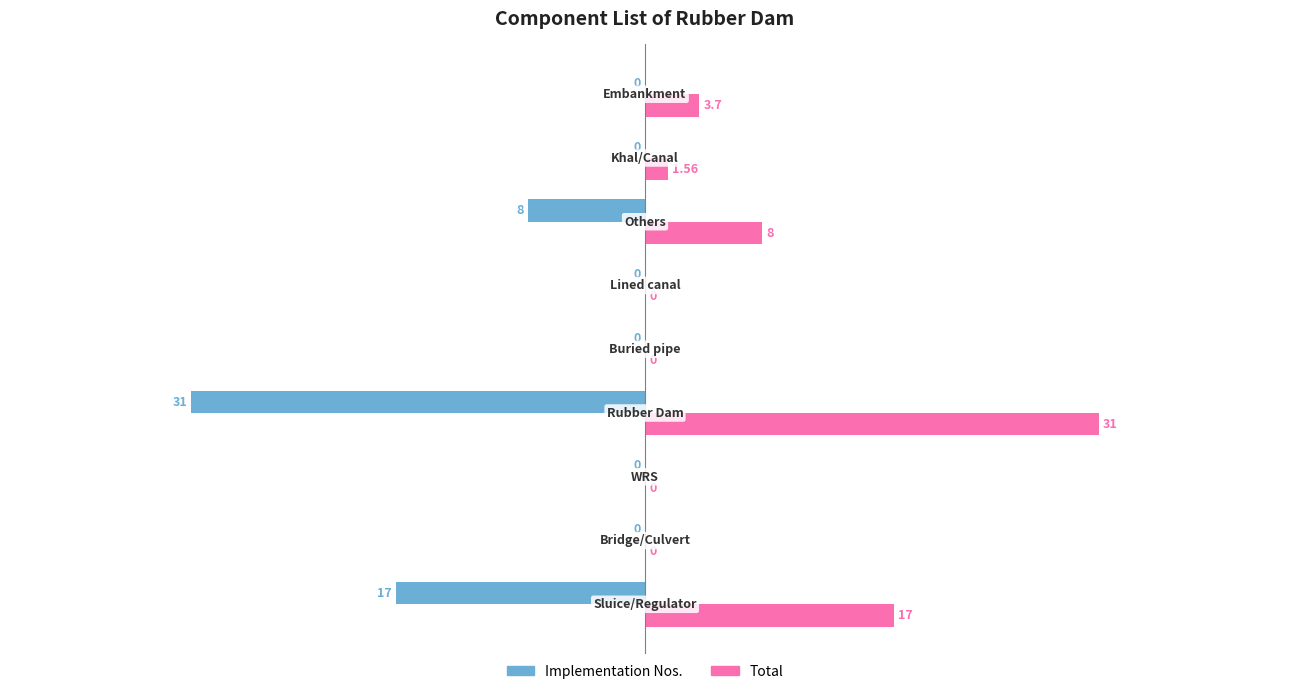

Which series has the largest total across all categories?

Total